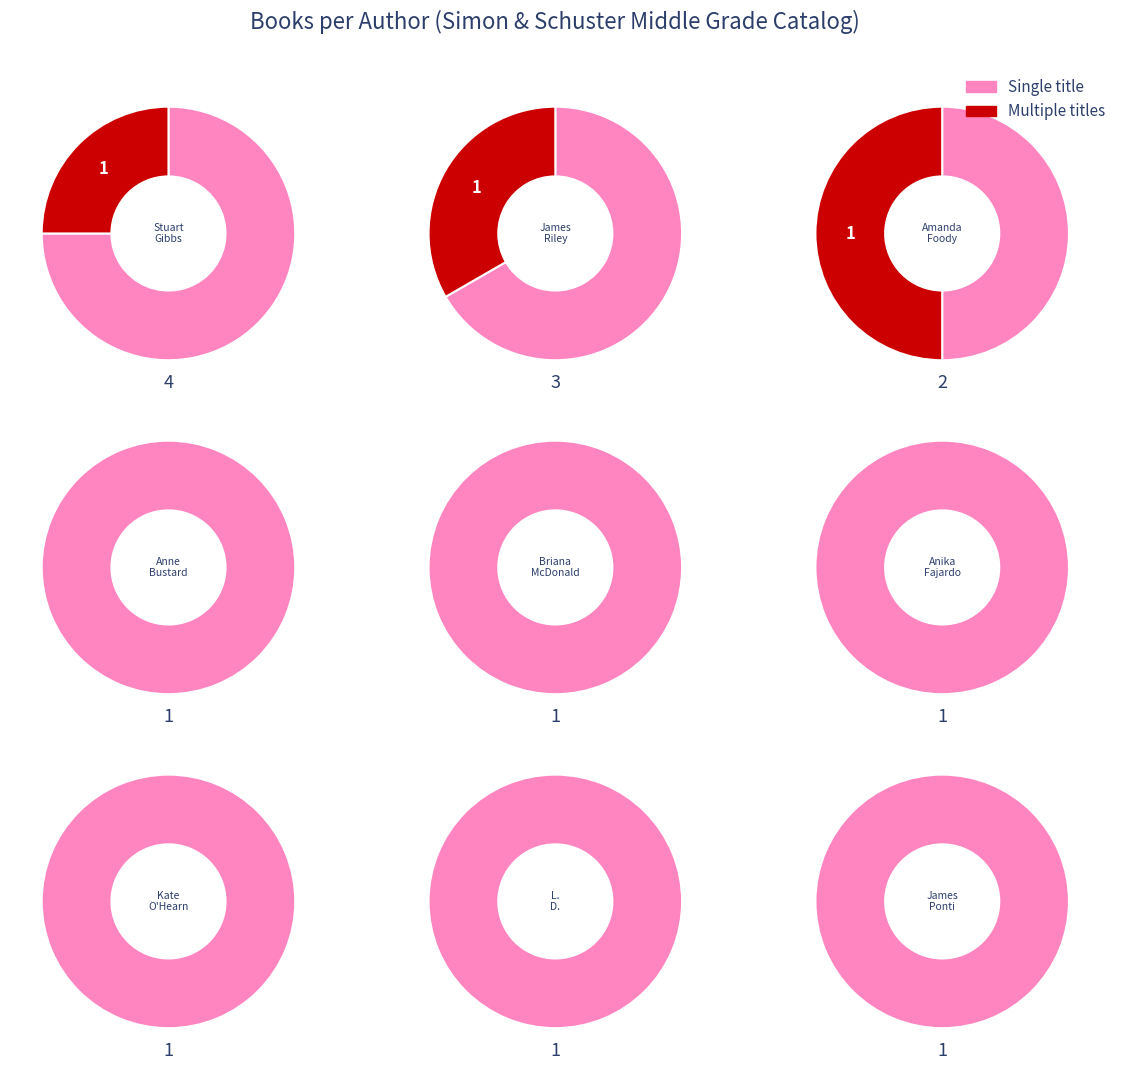

True or false: Anne Bustard accounts for 1% of the total.

False